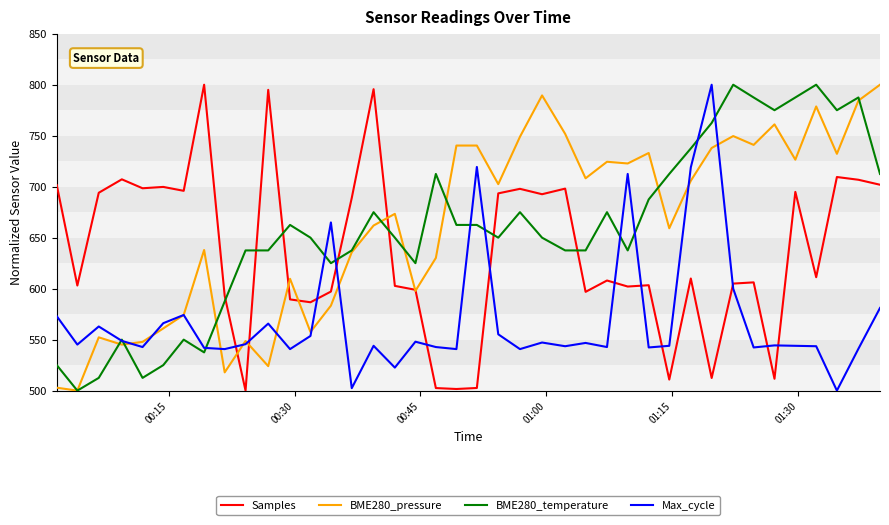

Which series ends up on top after the final intersection of Samples and Max_cycle?

Samples